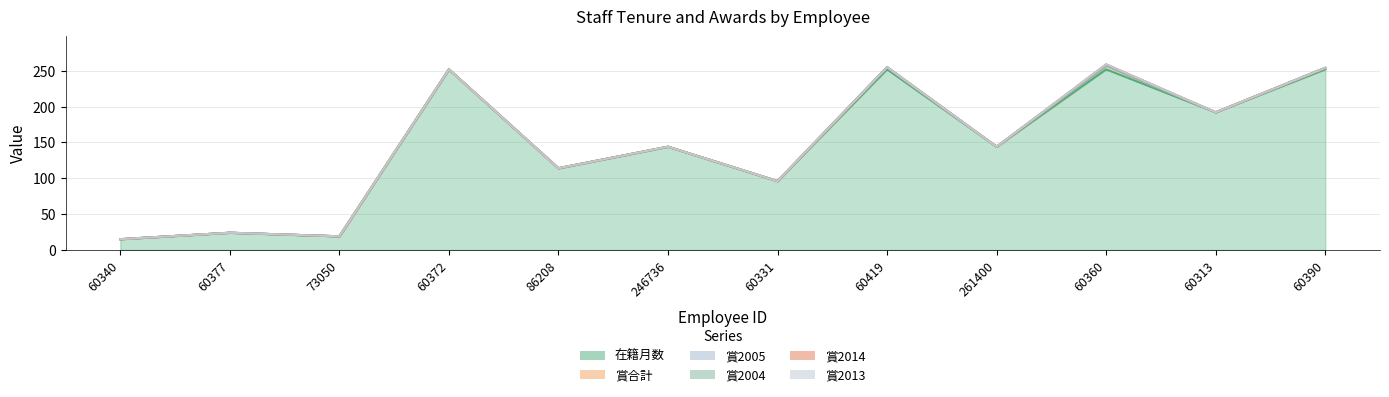

Rank the categories by 賞2014 value from lowest to highest.

60340, 60377, 73050, 60372, 86208, 246736, 60331, 60419, 261400, 60313, 60390, 60360